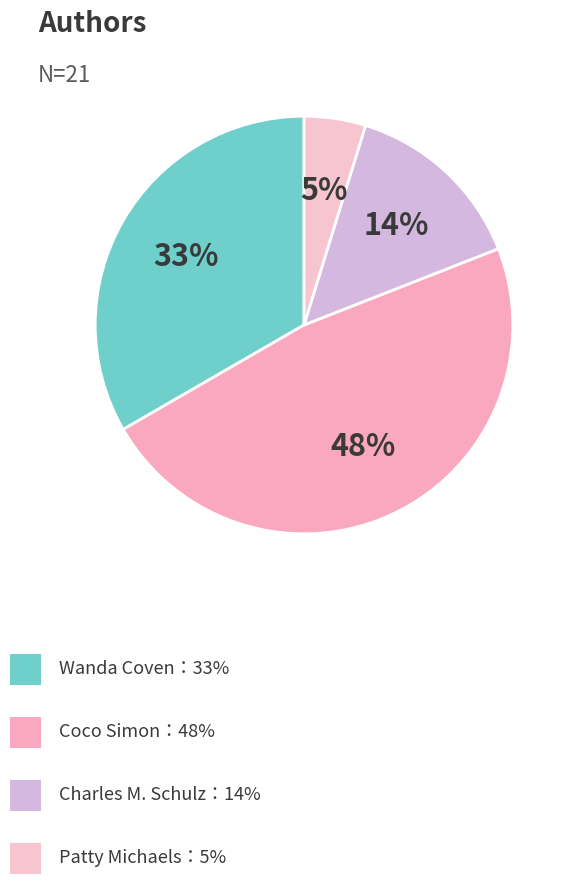

How many segments does this pie chart have?

4